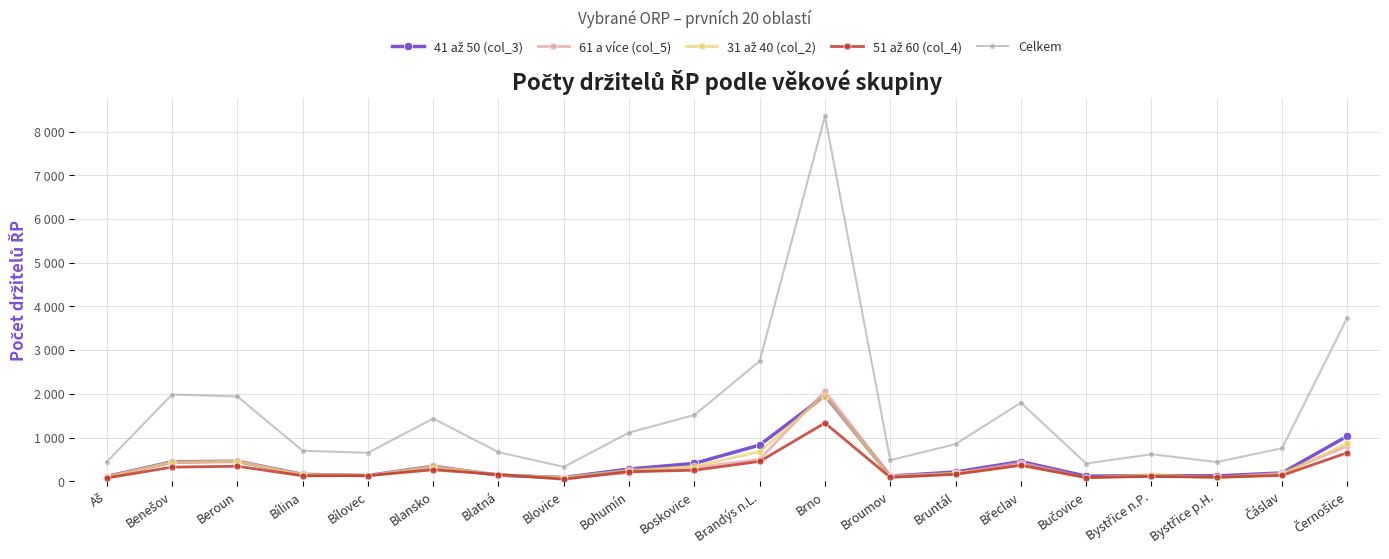

What is the value of the 51 až 60 (col_4) point at the 18th from the left?

93